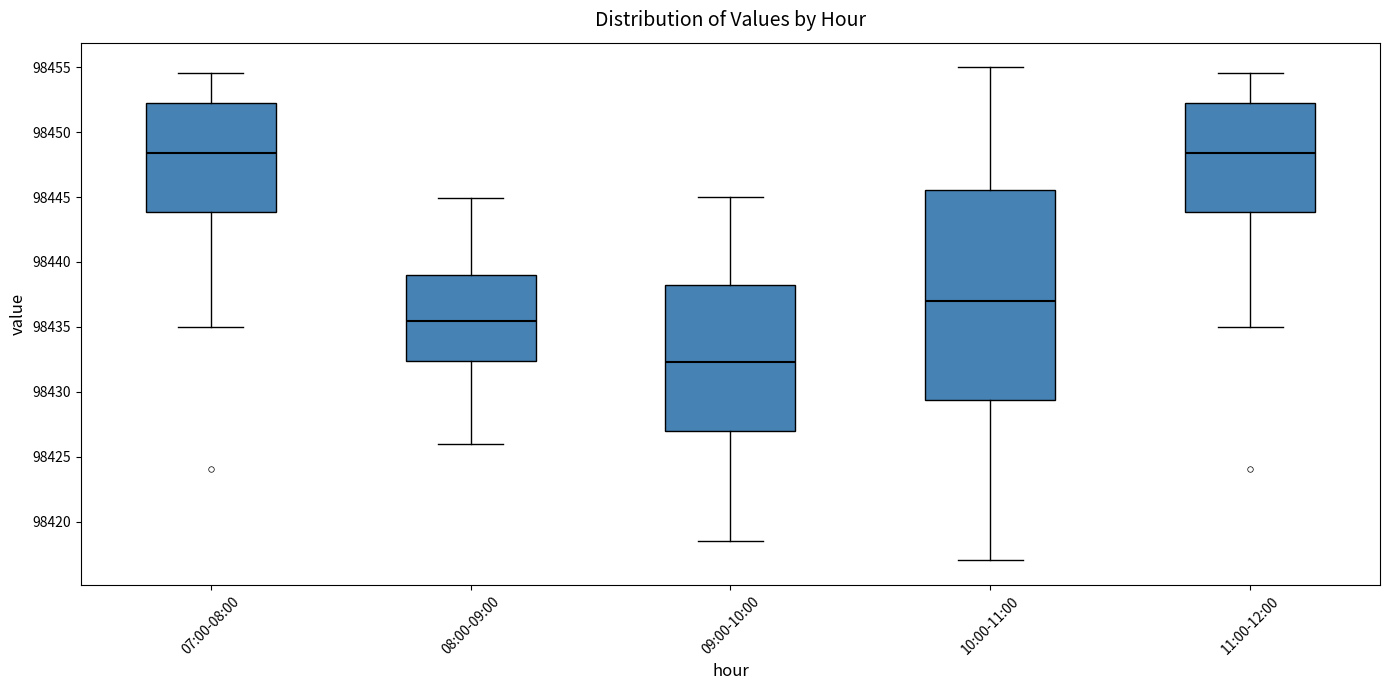

Reading left to right, read every box against the y-axis: the position of its median line, the range the box covers, and the ends of its whiskers. The values are not printed on the chart, so give them approximately, as read against the axis.

07:00-08:00: median 98448.5, box 98444.0 to 98452.0, whiskers 98435.0 to 98454.5
08:00-09:00: median 98435.5, box 98432.5 to 98439.0, whiskers 98426.0 to 98445.0
09:00-10:00: median 98432.5, box 98427.0 to 98438.0, whiskers 98418.5 to 98445.0
10:00-11:00: median 98437.0, box 98429.5 to 98445.5, whiskers 98417.0 to 98455.0
11:00-12:00: median 98448.5, box 98444.0 to 98452.0, whiskers 98435.0 to 98454.5